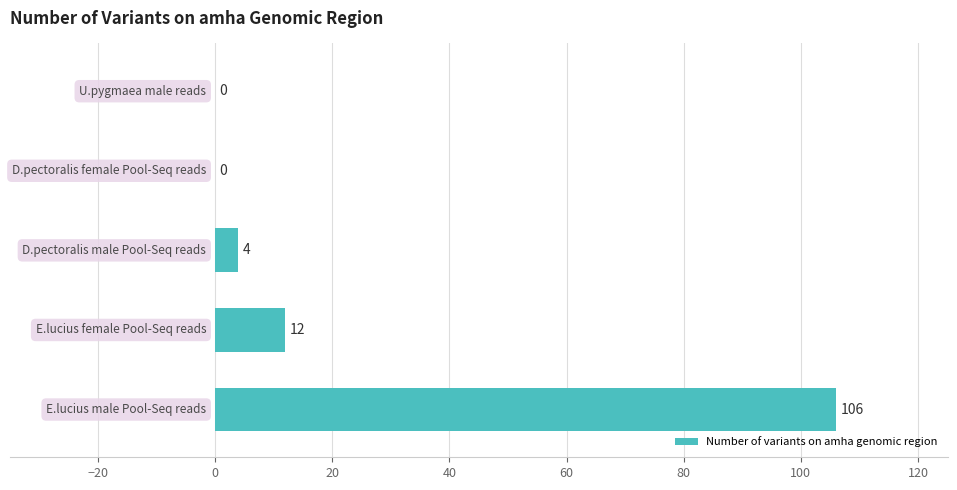

How many series are shown in this chart?

1